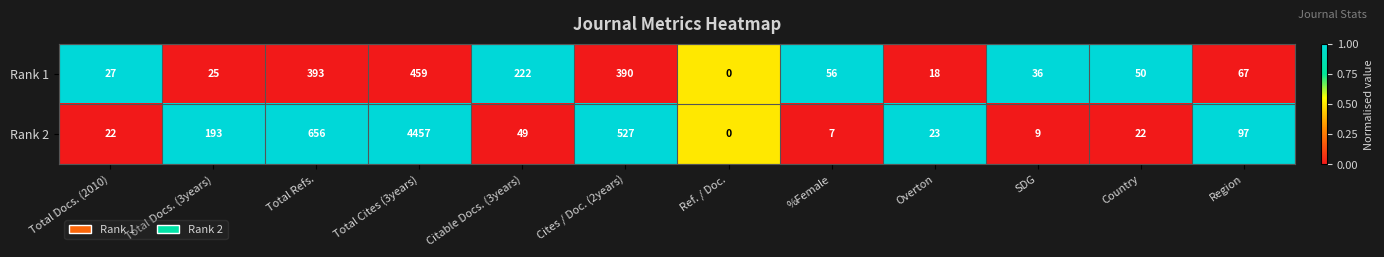

Reading left to right, what are all the values shown in this chart?

Rank 1: Total Docs. (2010)=27	Total Docs. (3years)=25	Total Refs.=393	Total Cites (3years)=459	Citable Docs. (3years)=222	Cites / Doc. (2years)=390	Ref. / Doc.=0	%Female=56	Overton=18	SDG=36	Country=50	Region=67
Rank 2: Total Docs. (2010)=22	Total Docs. (3years)=193	Total Refs.=656	Total Cites (3years)=4457	Citable Docs. (3years)=49	Cites / Doc. (2years)=527	Ref. / Doc.=0	%Female=7	Overton=23	SDG=9	Country=22	Region=97